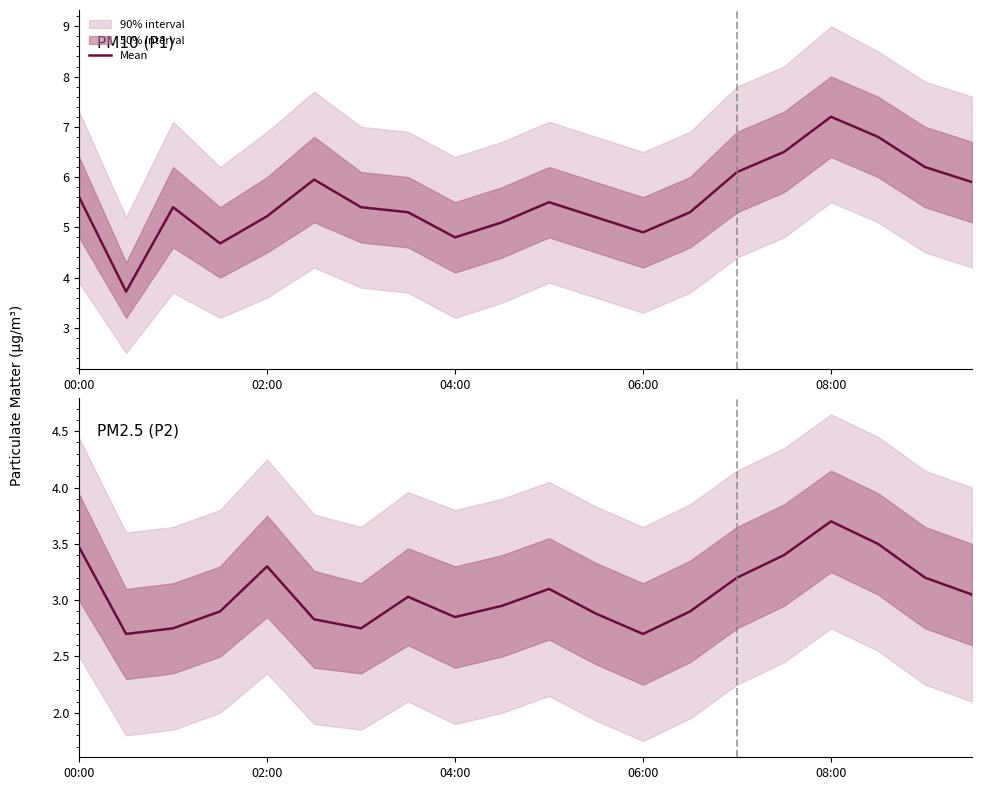

The value at 02:00 is 1.5. True or false?

False